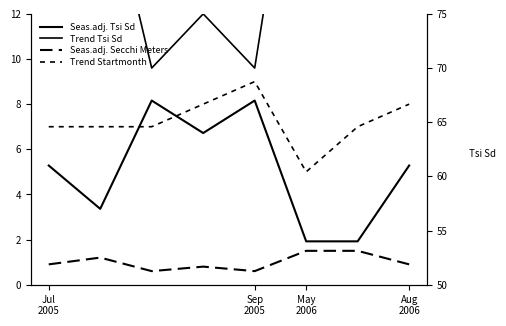

How many lines are shown in the chart?

4